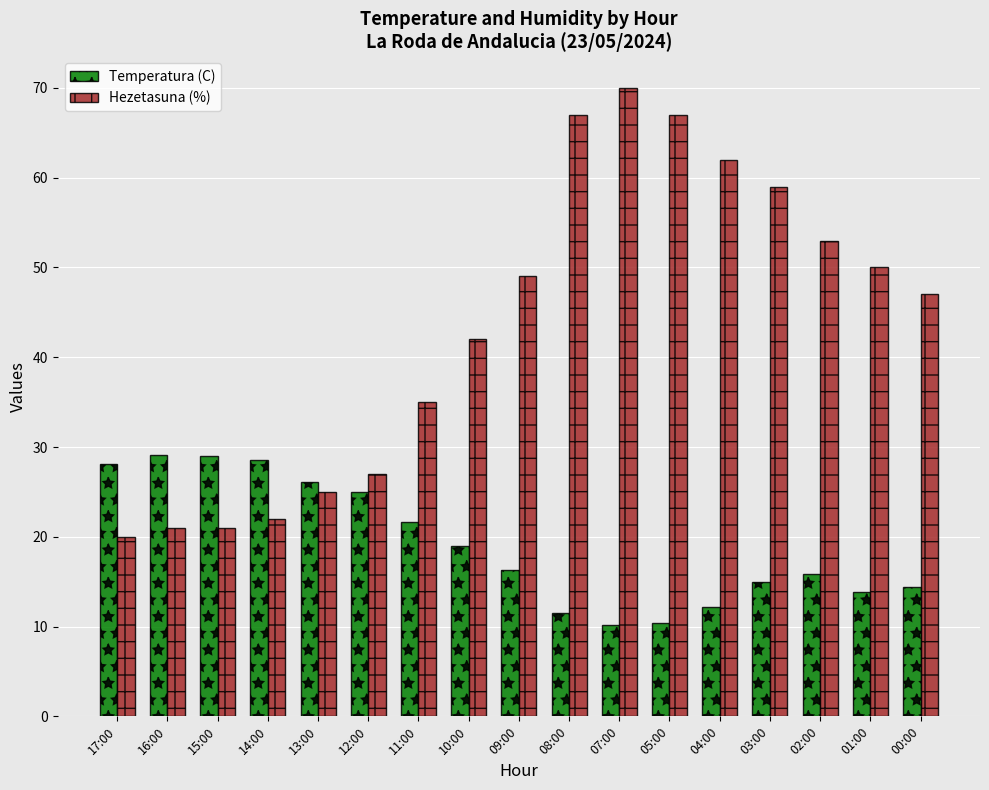

What is the minimum value for Temperatura (C)?

10.2